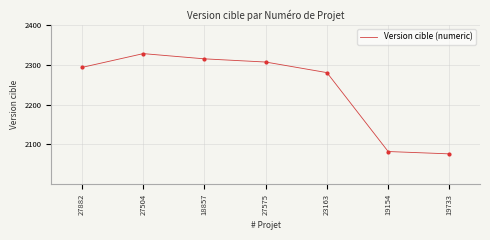

What is the change in value from 27504 to 23163?

-47.7